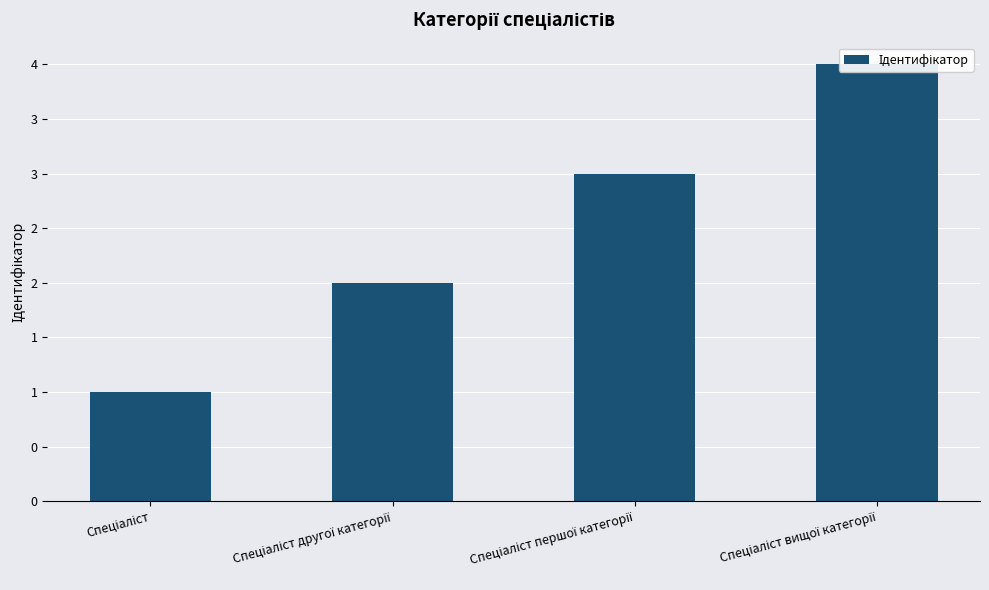

What is the label of the 3rd bar from the left?

Спеціаліст першої категорії